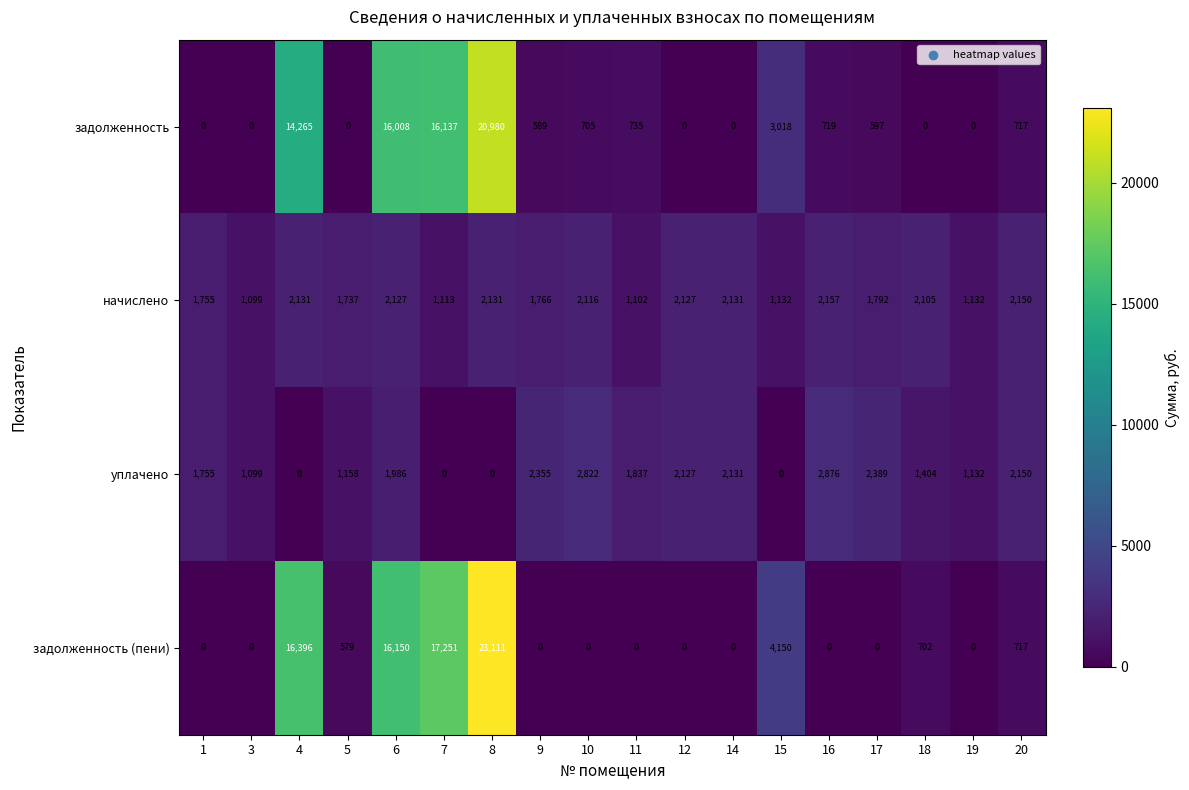

What is the difference between the second highest and minimum values in the задолженность (пени) series?

17251